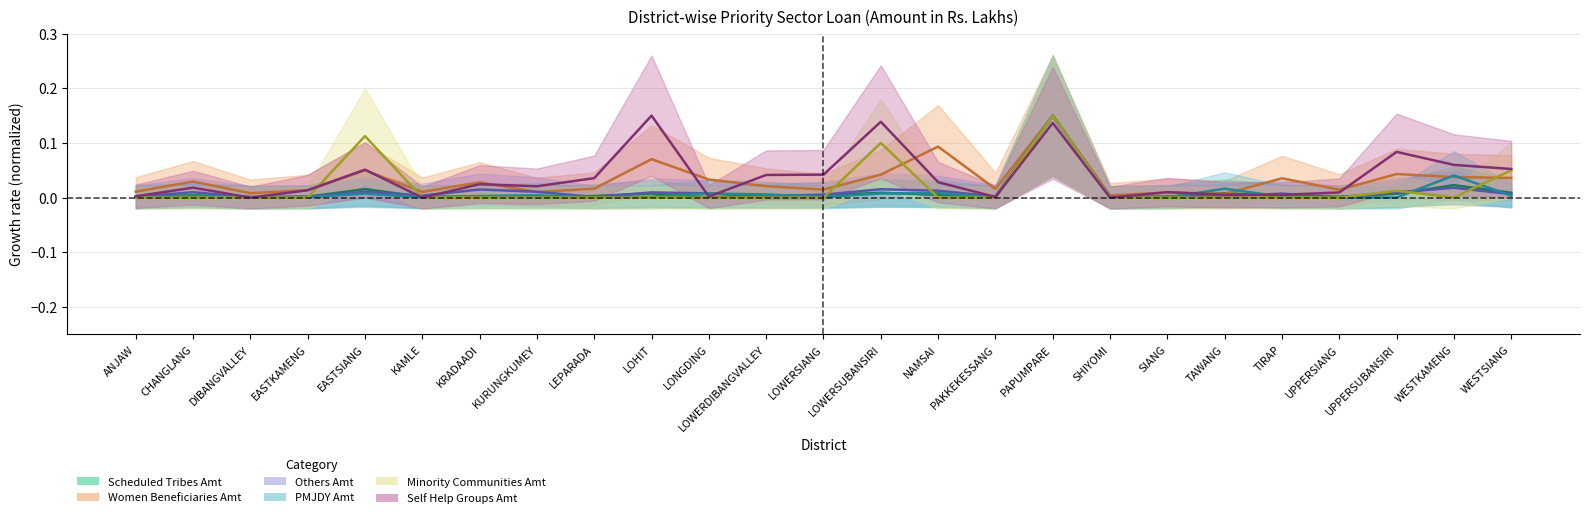

True or false: Others Amt and Scheduled Tribes Amt cross at least once.

True